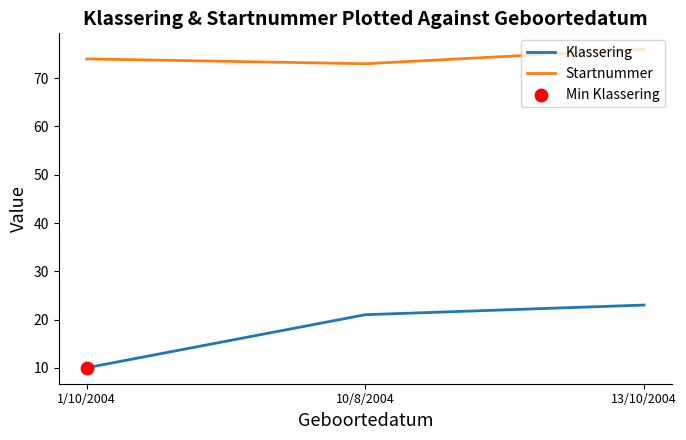

Which series has the largest range (max minus min)?

Klassering